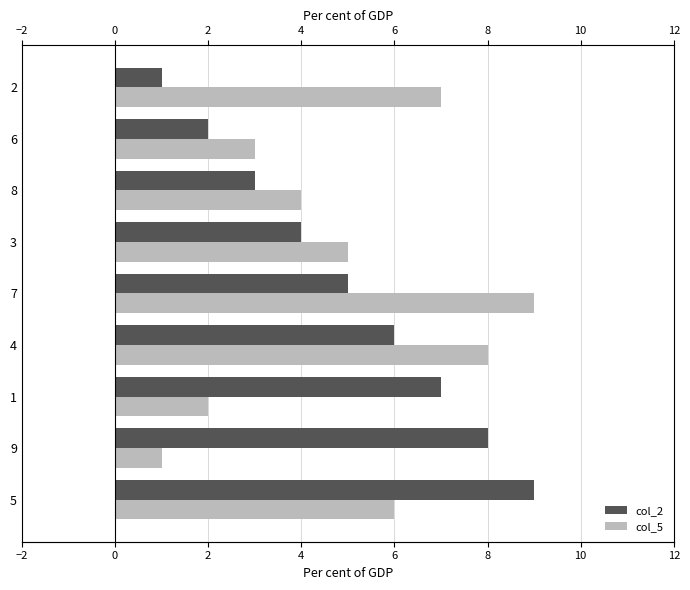

Reading right to left, list all the values displayed in this chart.

col_2: 1	2	3	4	5	6	7	8	9
col_5: 7	3	4	5	9	8	2	1	6